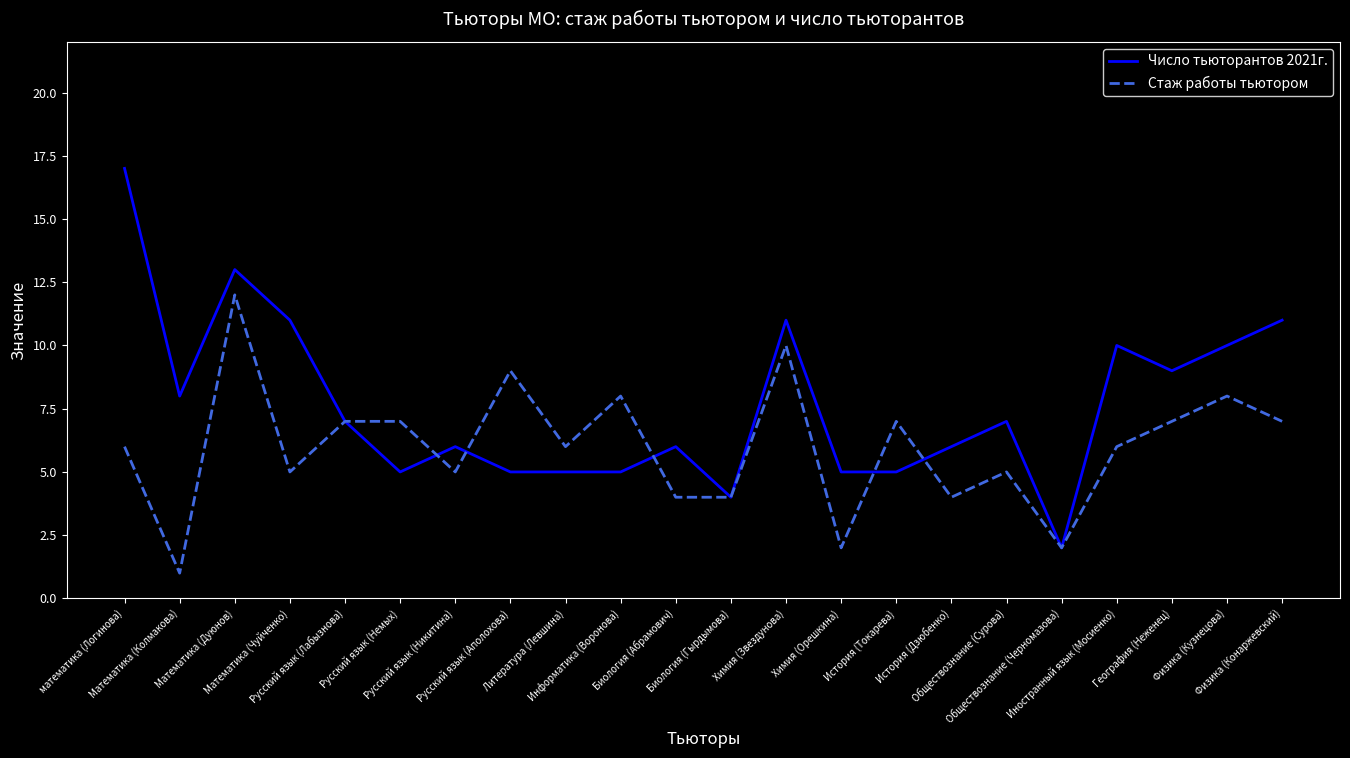

Which series has the widest spread of values?

Число тьюторантов 2021г.